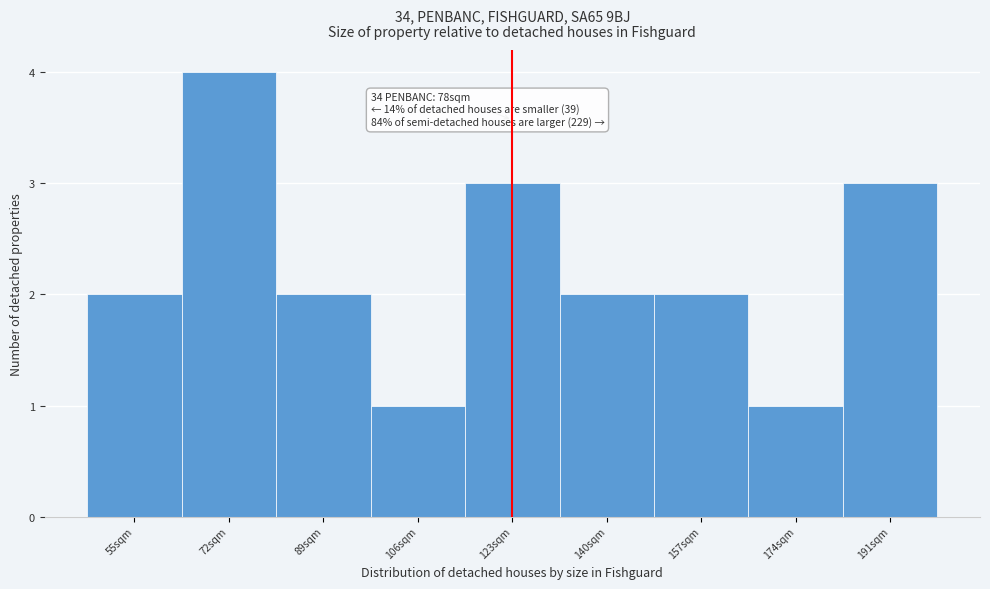

Reading left to right, what are all the values shown in this chart?

2	4	2	1	3	2	2	1	3